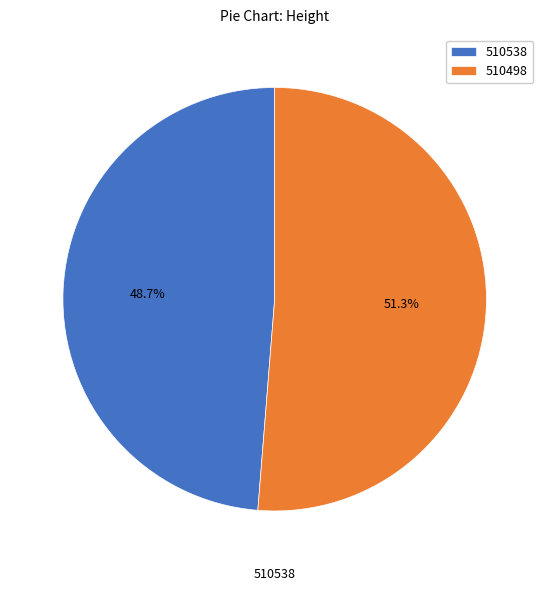

To the nearest percent, what is the difference between the 510498 and 510538 slice percentages?

3%